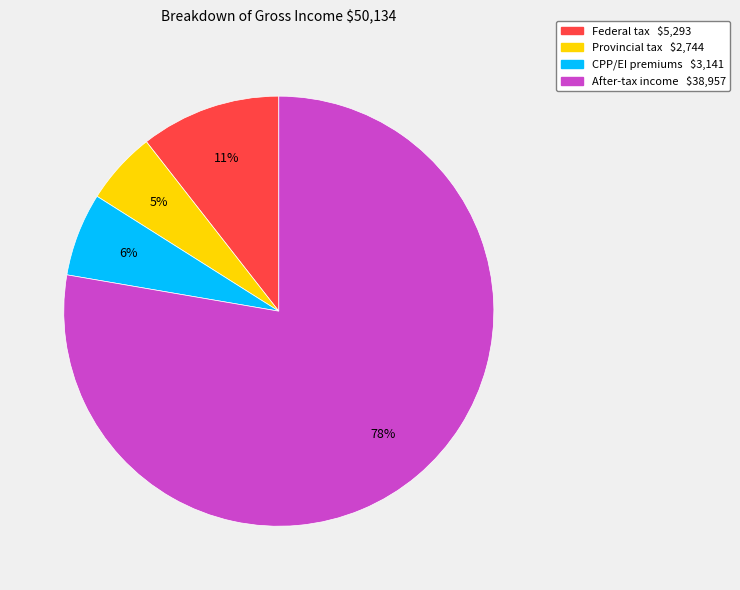

How many segments does this pie chart have?

4